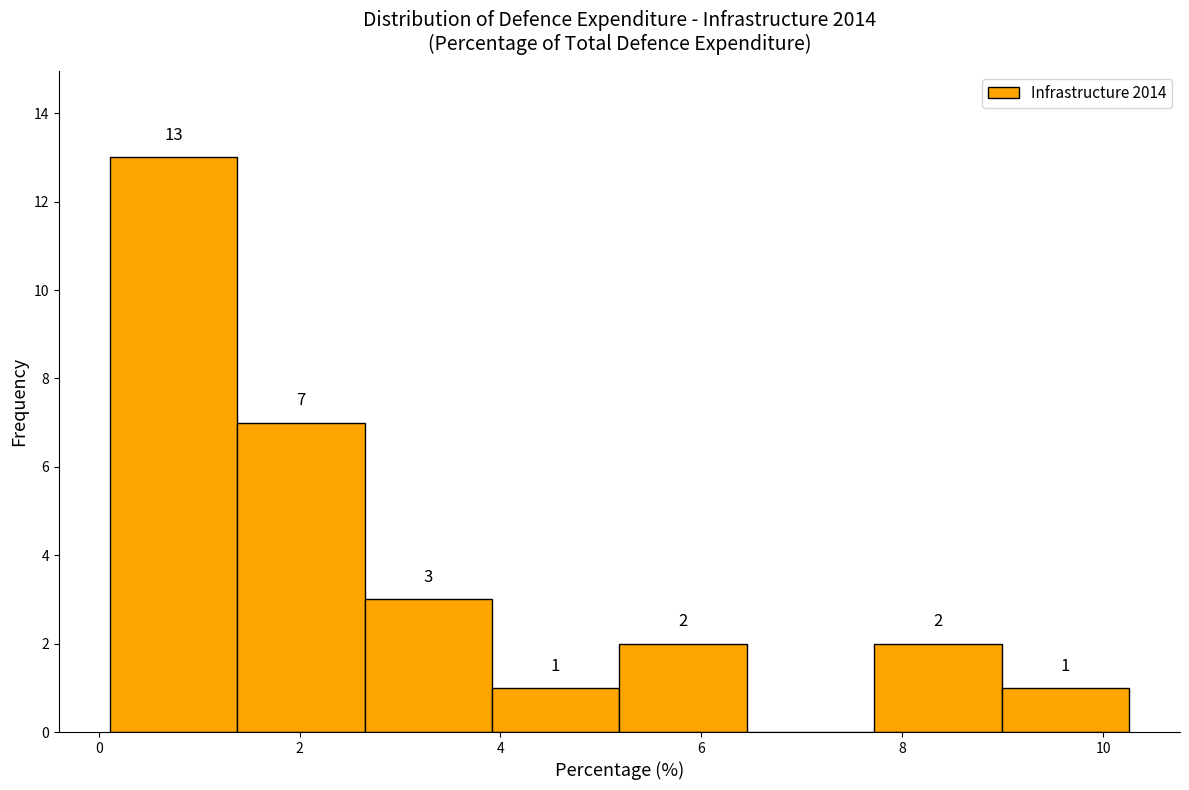

Which range on the x-axis has the tallest bar?

0.2 to 1.4